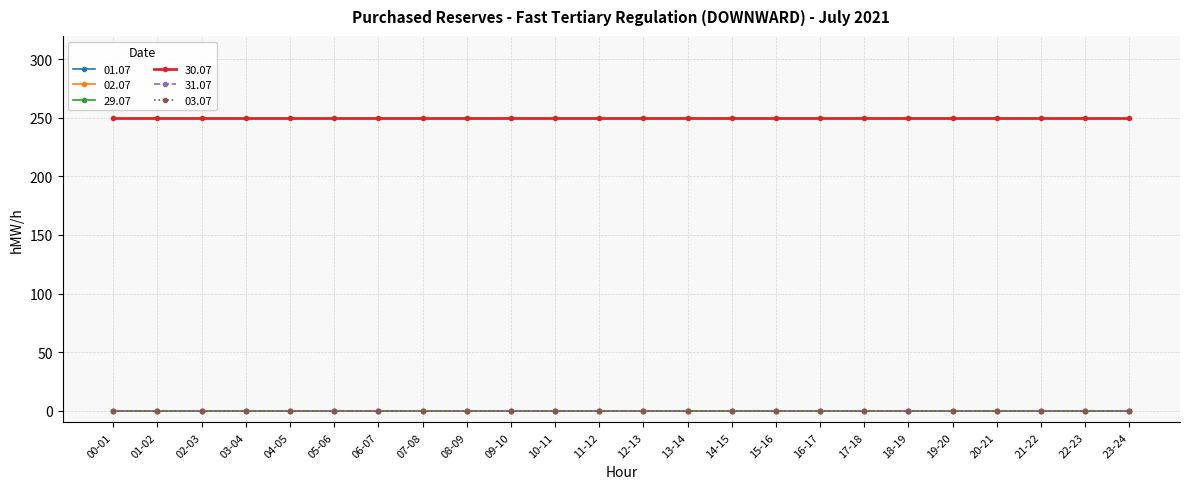

How many lines are shown in the chart?

6